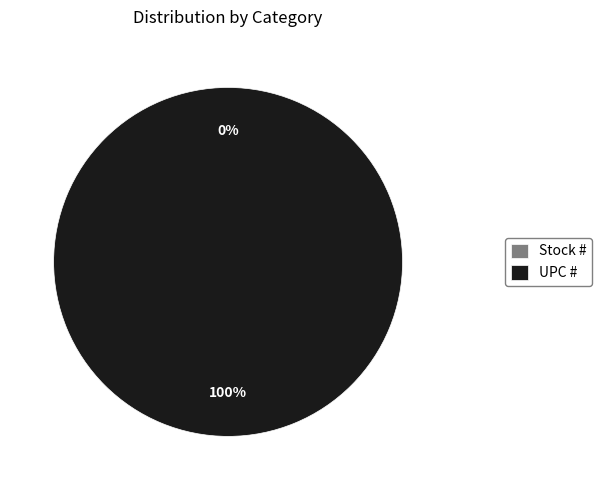

Is it true that Stock # is 12% of the pie?

False